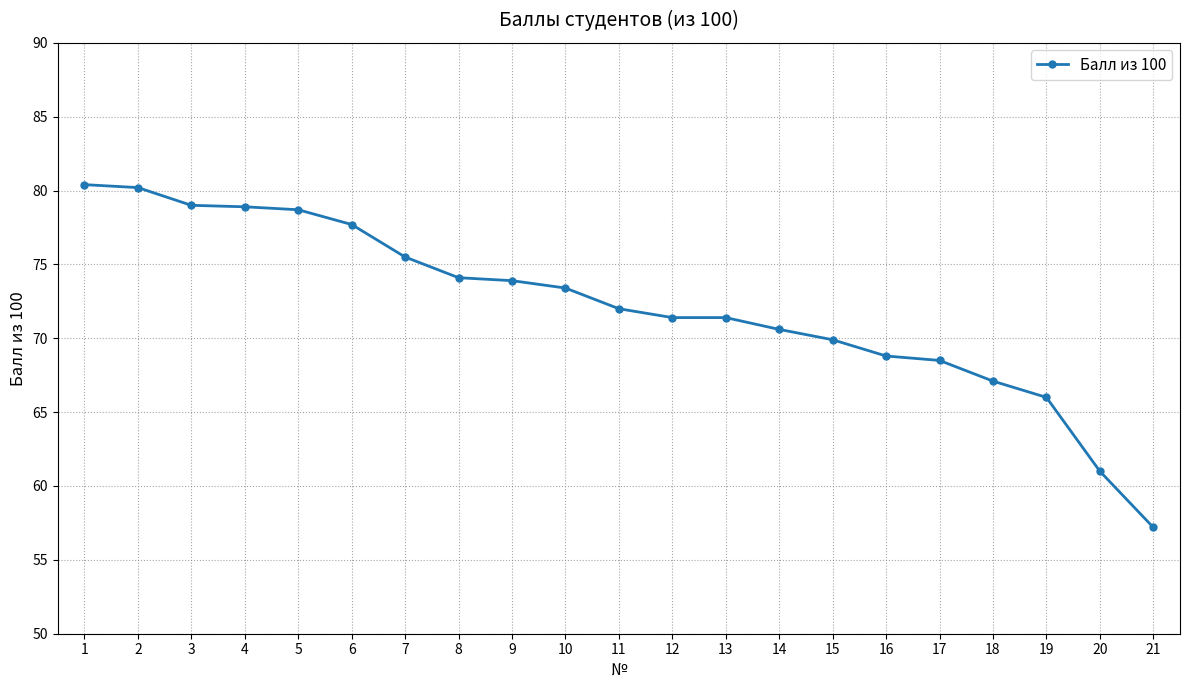

What is the average value?

72.2